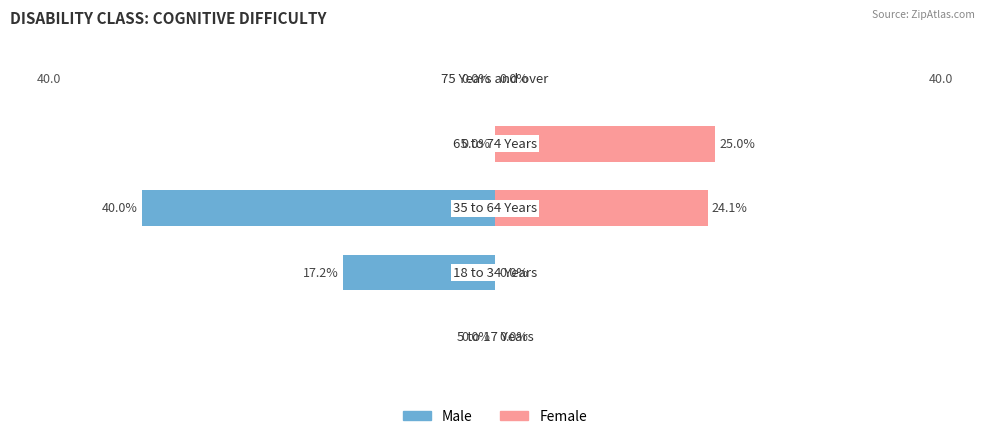

Does the chart contain any negative values?

Yes